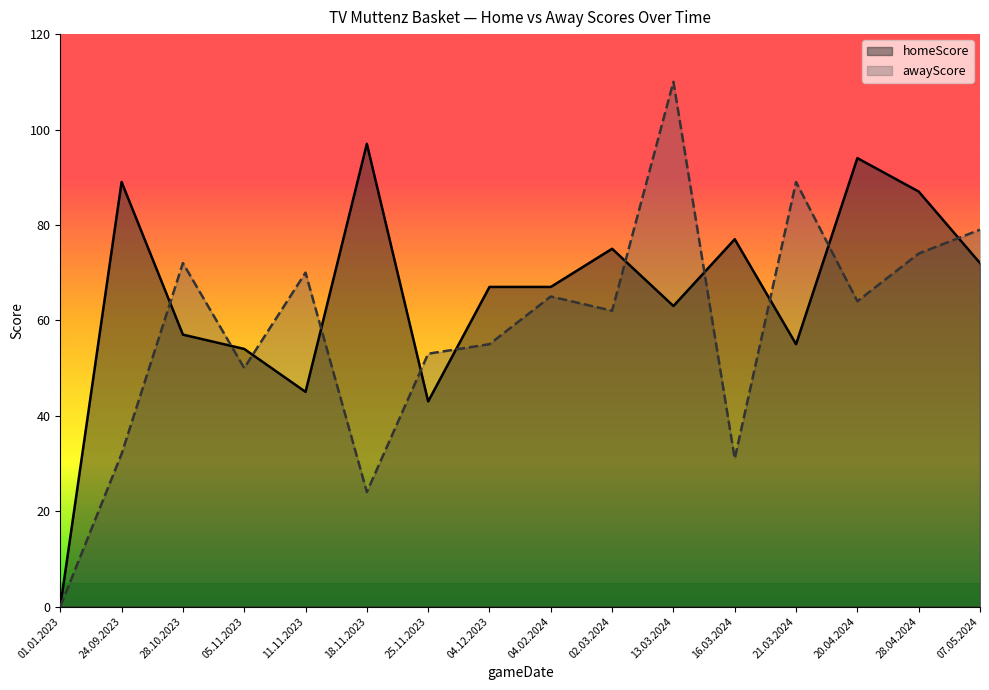

What is the spread (max minus min) of values at 28.10.2023?

15